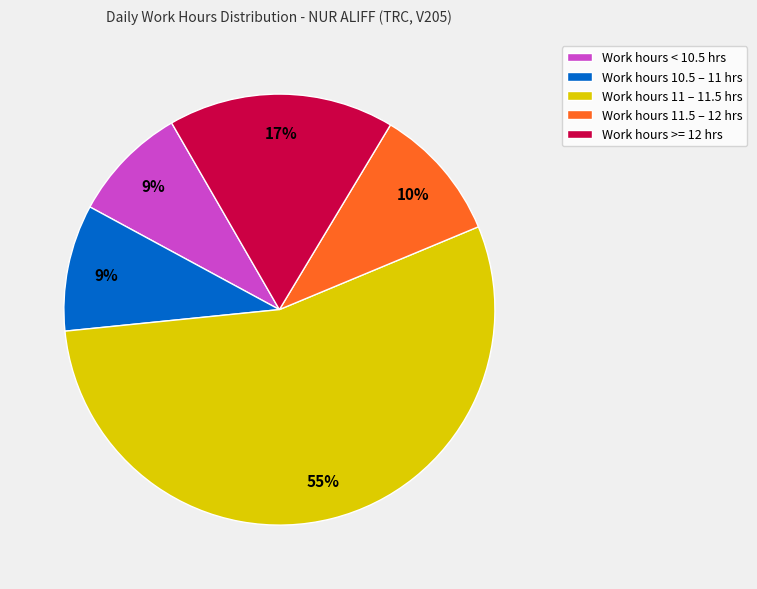

Which category has the biggest portion of the pie?

Work hours 11 – 11.5 hrs